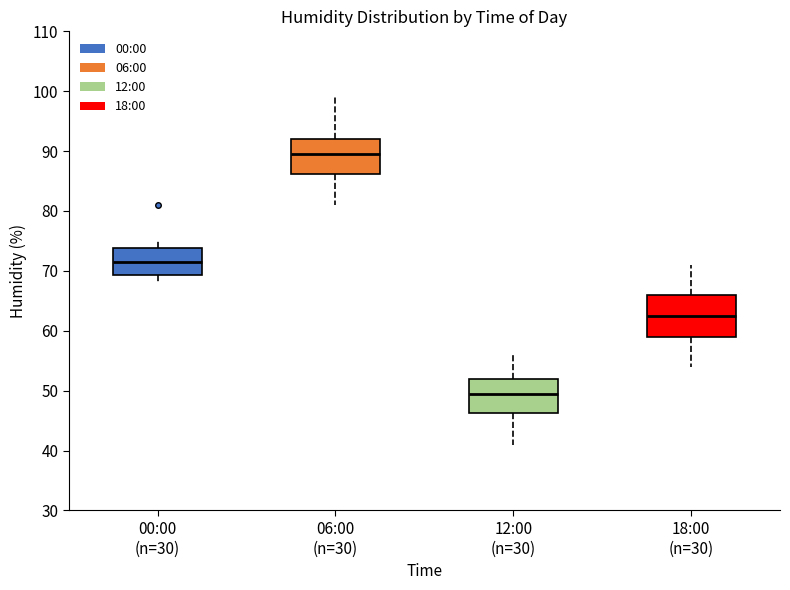

Which box is the tallest, from its lower edge to its upper edge?

18:00 (n=30)